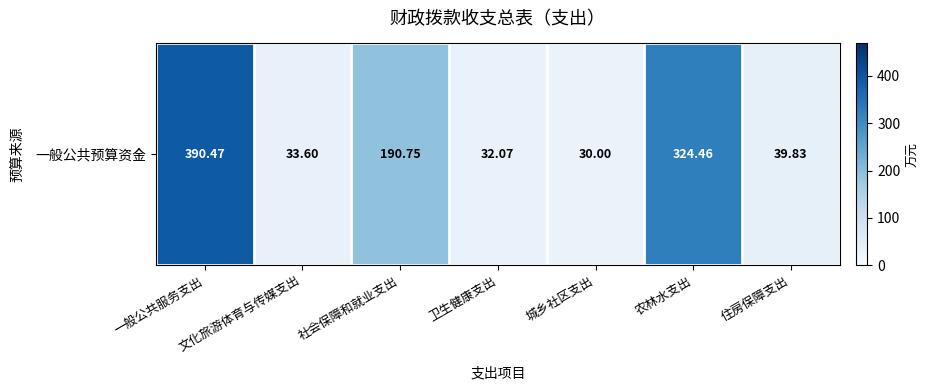

The chart shows a value of 33.6 at 文化旅游体育与传媒支出. True or false?

True